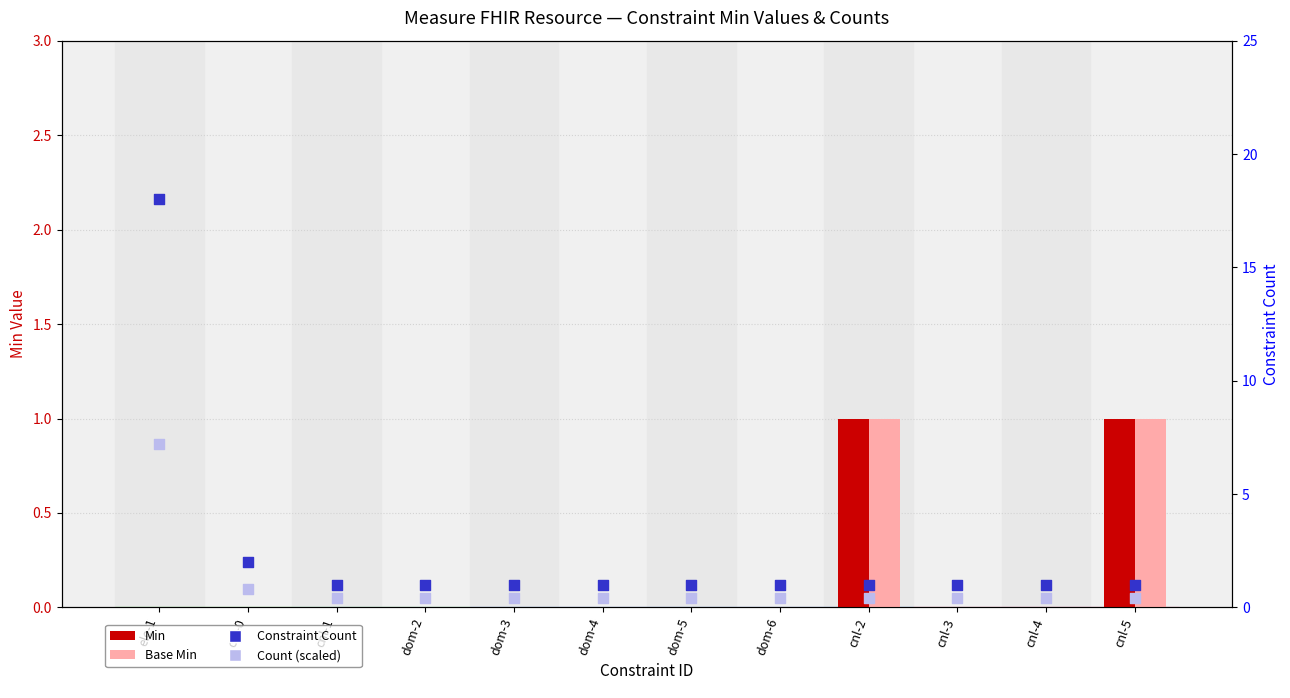

What are all the series names shown in the legend?

Min, Base Min, Constraint Count, Count (scaled)